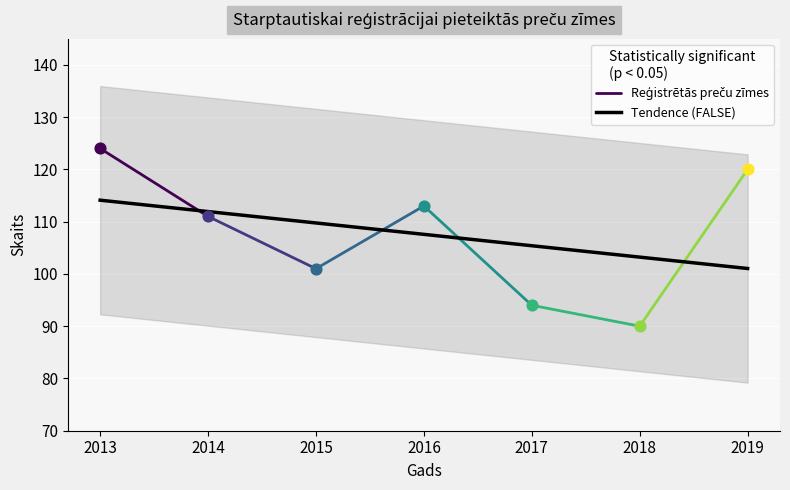

What is the ratio of the value at 2018 to the value at 2013?

0.7